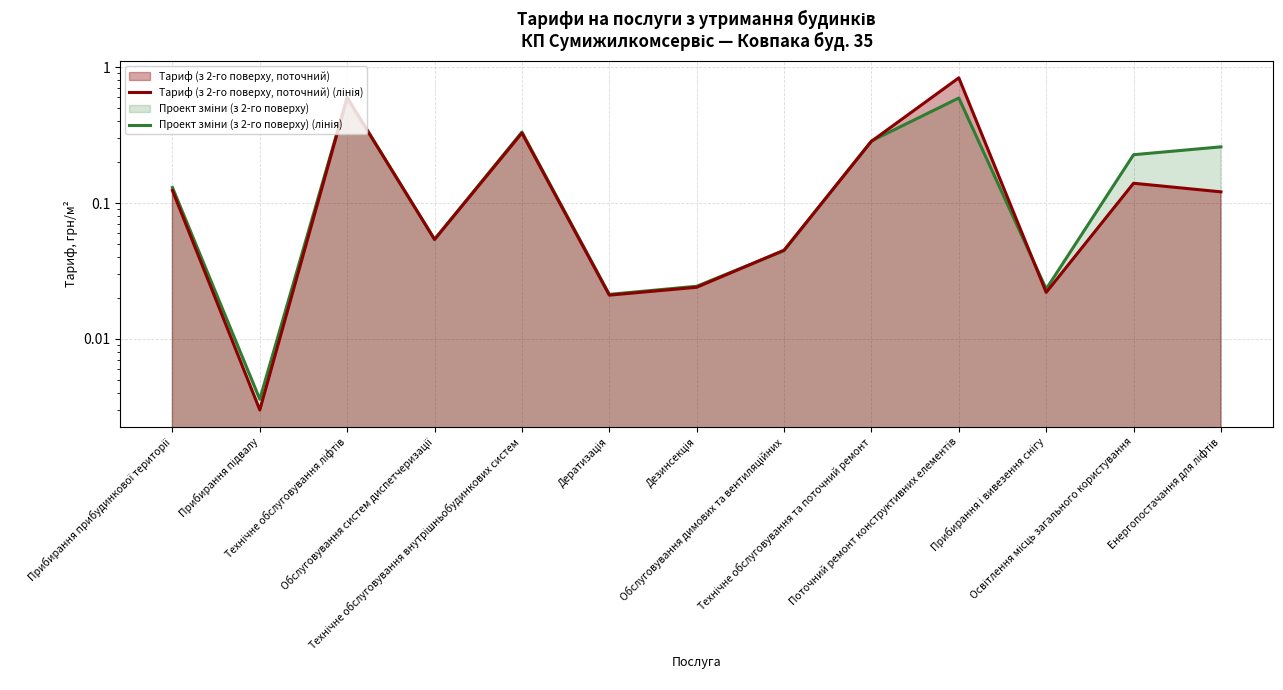

Reading right to left, what are all the values shown in this chart?

Тариф (з 2-го поверху, поточний) (лінія): Енергопостачання для ліфтів=0.1	Освітлення місць загального користування=0.1	Прибирання і вивезення снігу=0.0	Поточний ремонт конструктивних елементів=0.8	Технічне обслуговування та поточний ремонт=0.3	Обслуговування димових та вентиляційних=0.0	Дезинсекція=0.0	Дератизація=0.0	Технічне обслуговування внутрішньобудинкових систем=0.3	Обслуговування систем диспетчеризації=0.1	Технічне обслуговування ліфтів=0.6	Прибирання підвалу=0.0	Прибирання прибудинкової території=0.1
Проект зміни (з 2-го поверху) (лінія): Енергопостачання для ліфтів=0.3	Освітлення місць загального користування=0.2	Прибирання і вивезення снігу=0.0	Поточний ремонт конструктивних елементів=0.6	Технічне обслуговування та поточний ремонт=0.3	Обслуговування димових та вентиляційних=0.0	Дезинсекція=0.0	Дератизація=0.0	Технічне обслуговування внутрішньобудинкових систем=0.3	Обслуговування систем диспетчеризації=0.1	Технічне обслуговування ліфтів=0.6	Прибирання підвалу=0.0	Прибирання прибудинкової території=0.1